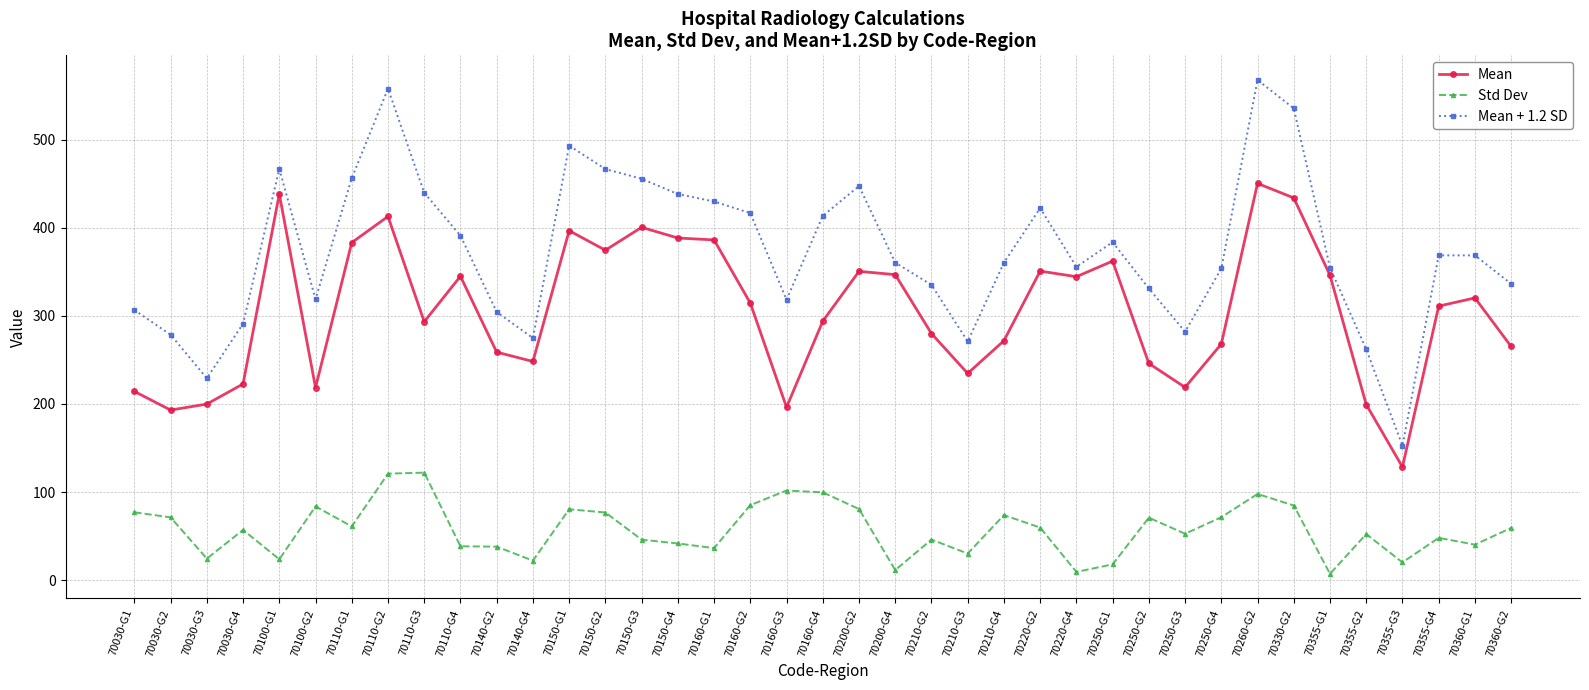

Rank the series by their average value, from lowest to highest.

Std Dev, Mean, Mean + 1.2 SD